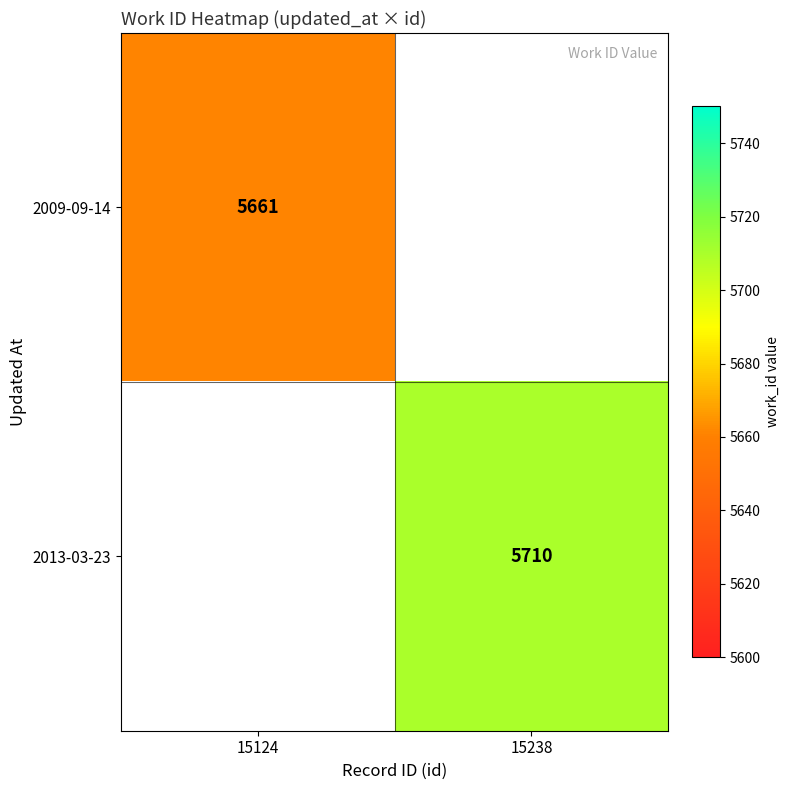

The value of 2013-03-23 at 15238 is 5710. True or false?

True